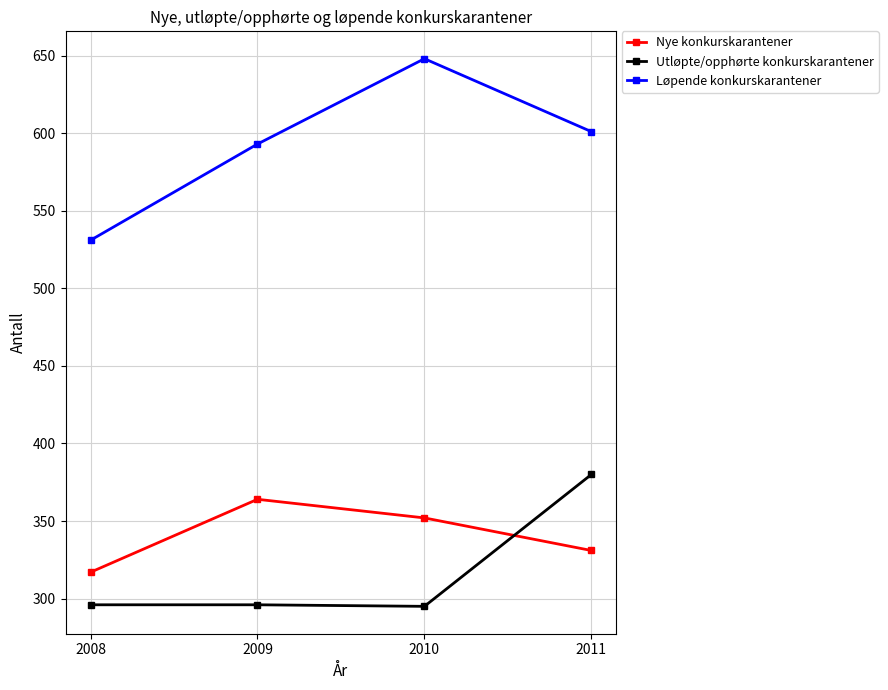

True or false: Løpende konkurskarantener and Nye konkurskarantener cross at least once.

False